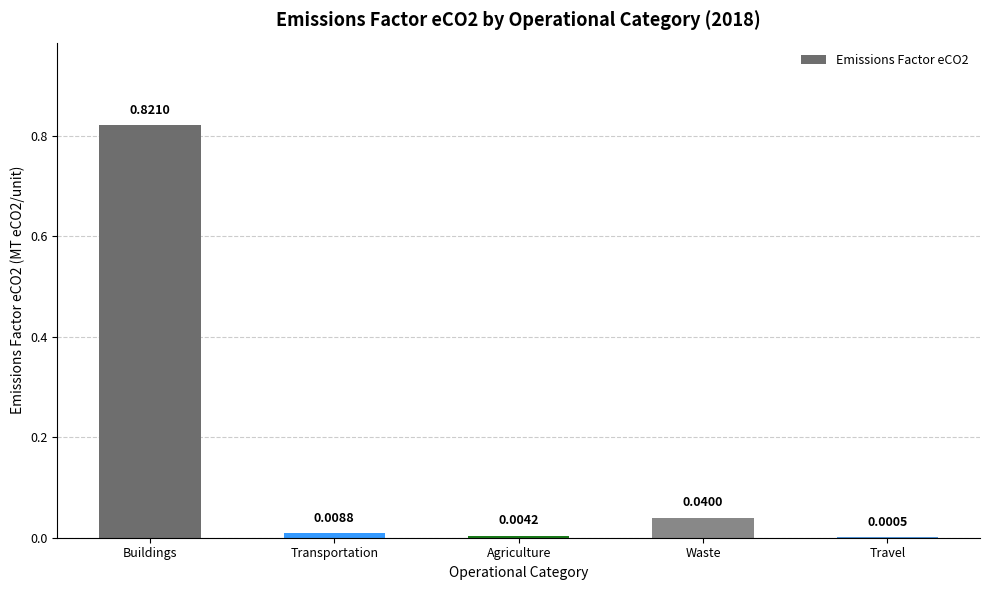

Which label corresponds to the largest value in the chart?

Buildings